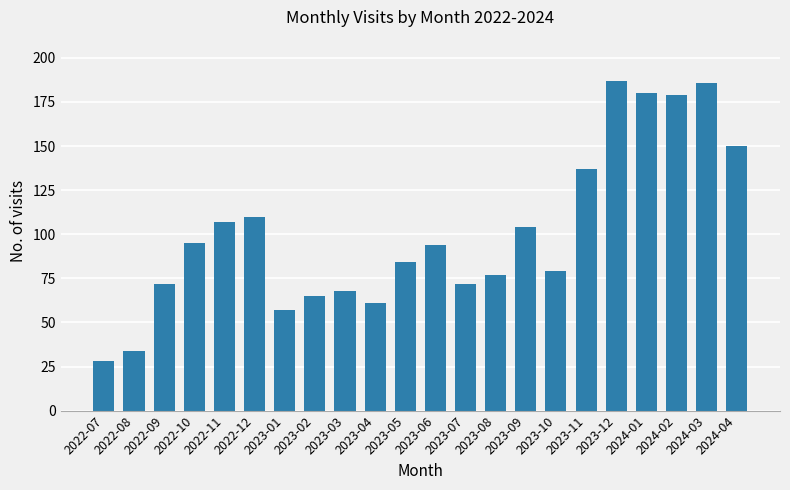

True or false: the data shows 123 at 2023-10.

False